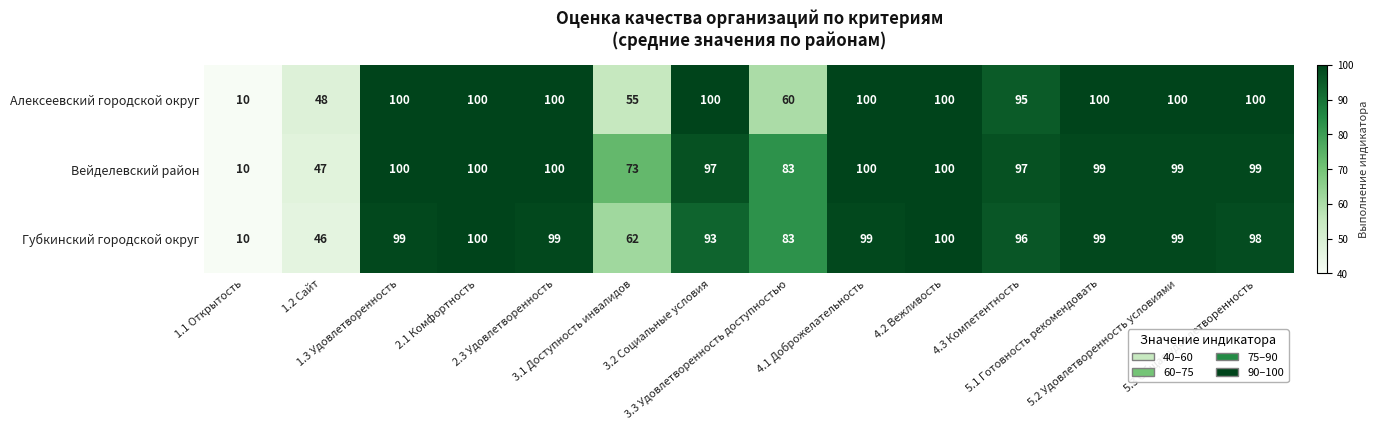

What is the greatest value displayed?

100